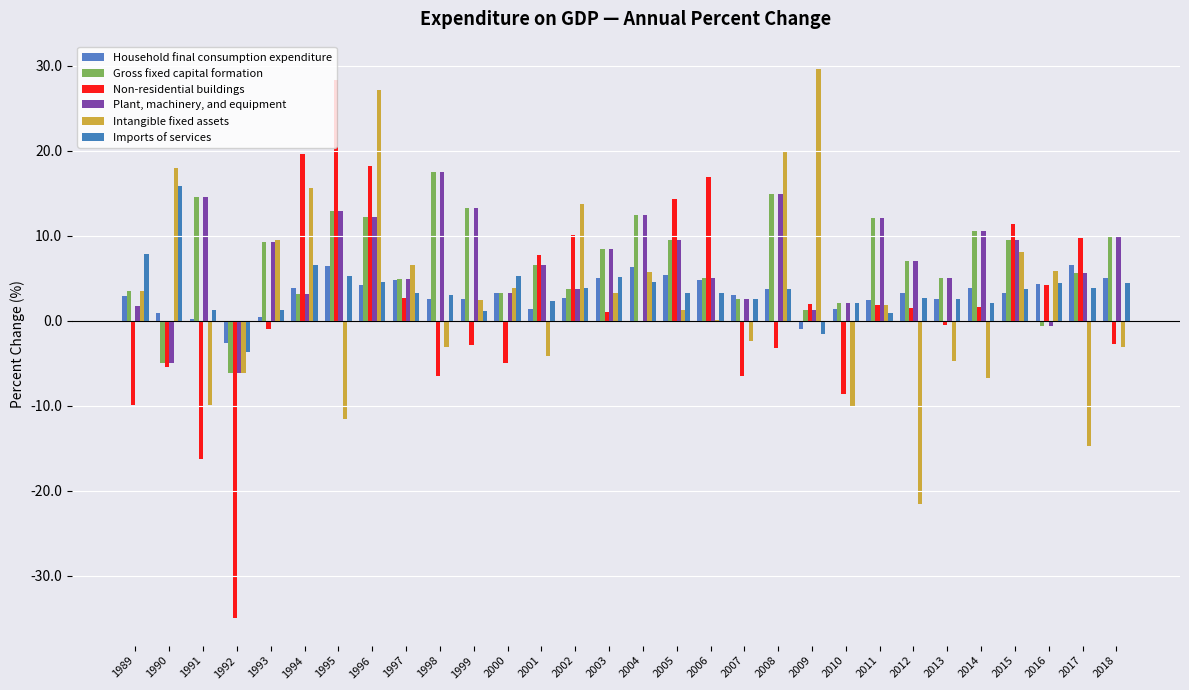

What is the value of the Intangible fixed assets bar at the 21st from the left?

29.6